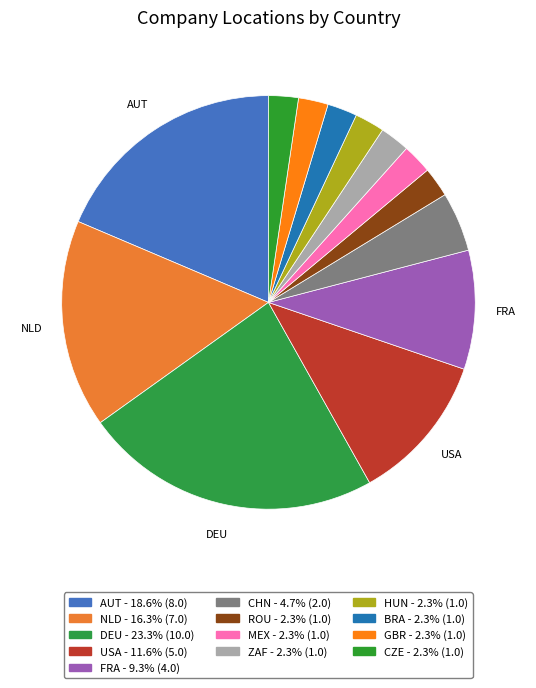

To the nearest percent, what portion does BRA represent?

2%